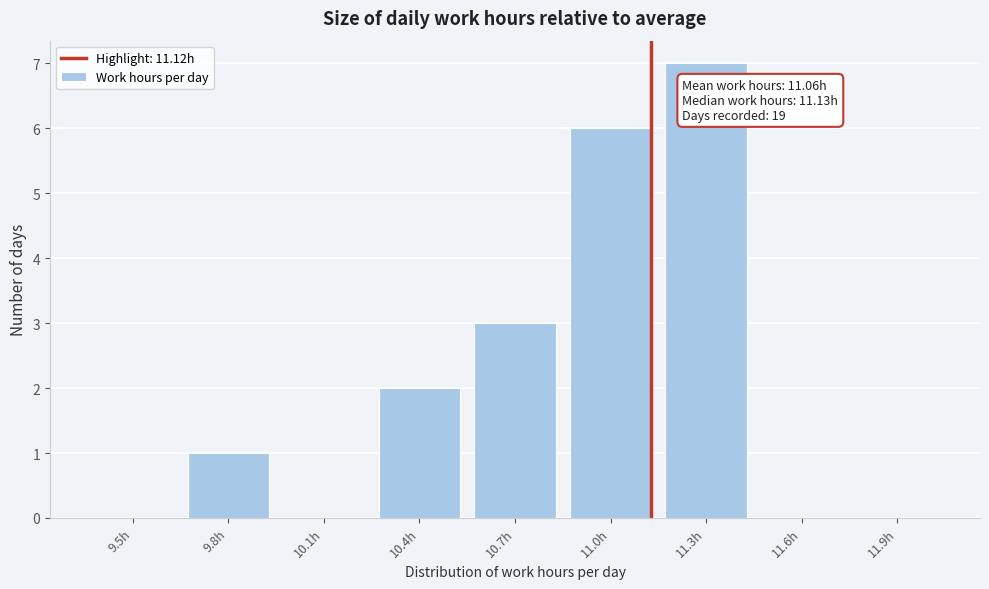

Reading left to right, extract all data points from this chart.

9.5h=0	9.8h=1	10.1h=0	10.4h=2	10.7h=3	11.0h=6	11.3h=7	11.6h=0	11.9h=0